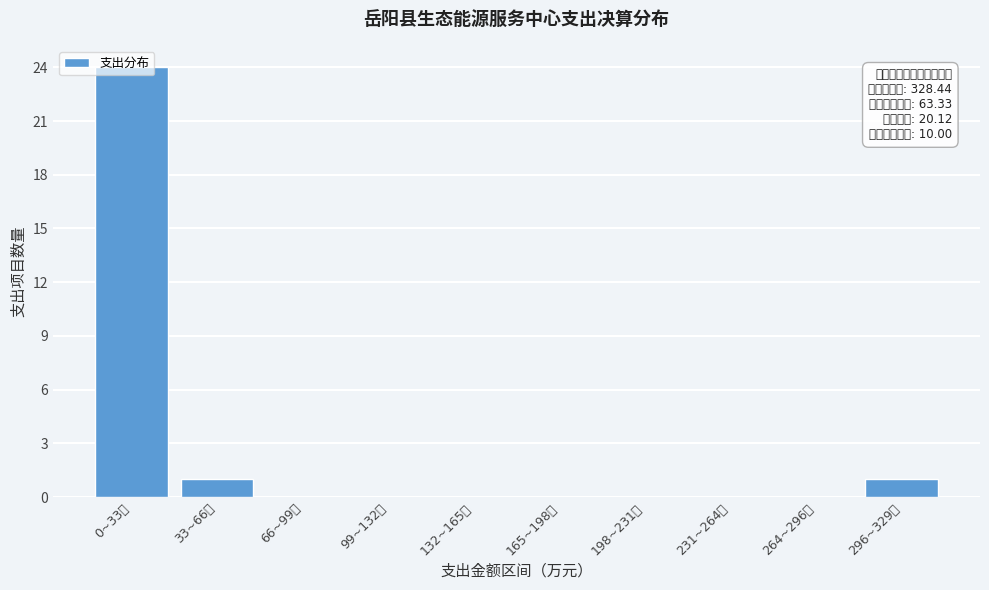

What is the greatest value displayed?

24